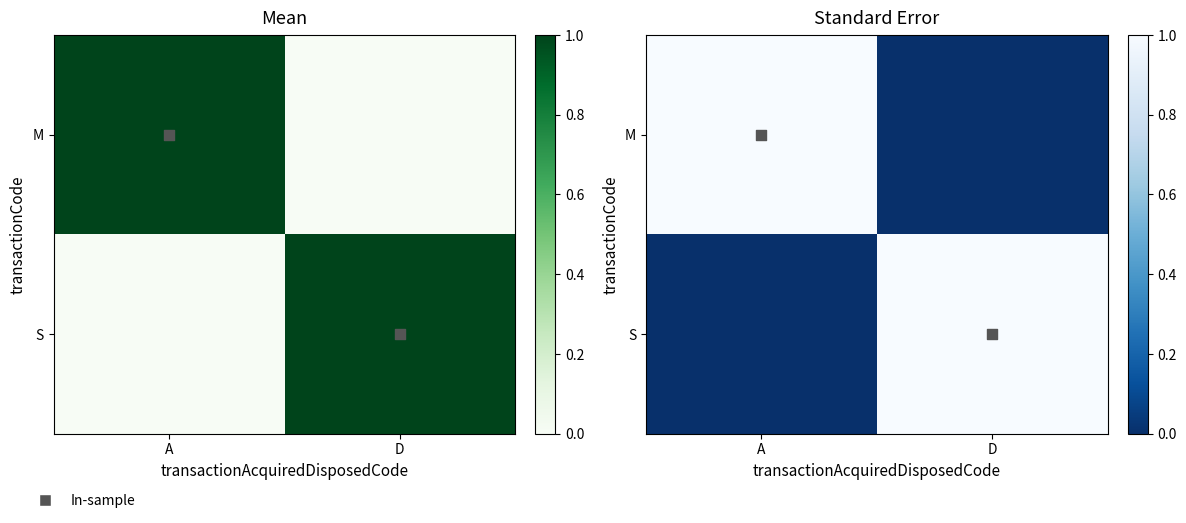

True or false: S has a value of -0.3 at A.

False